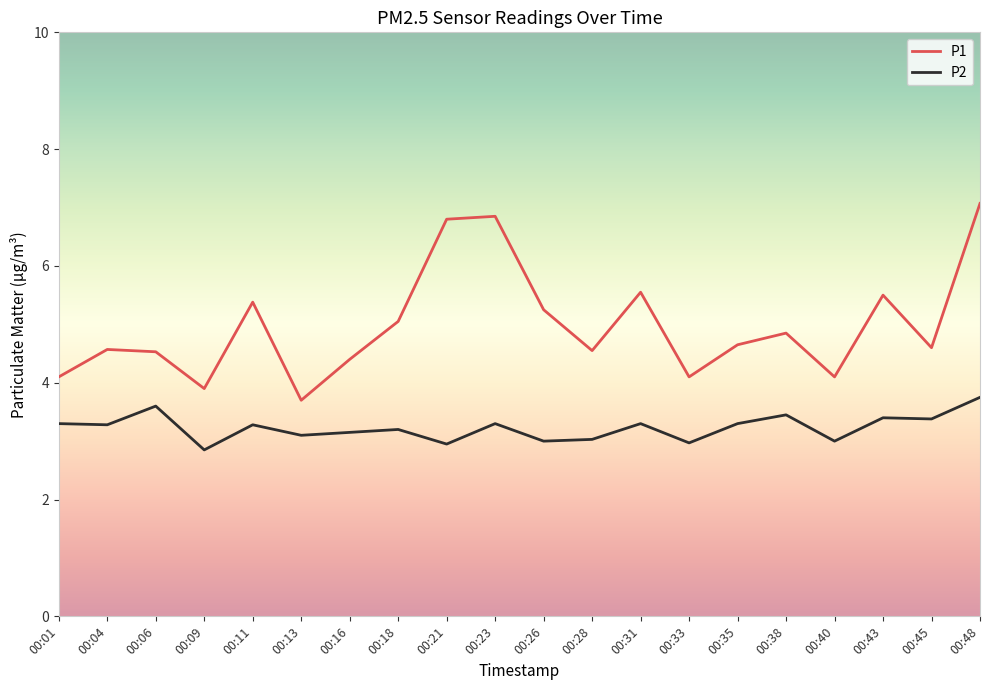

What value does the P1 series have at 00:21?

6.8